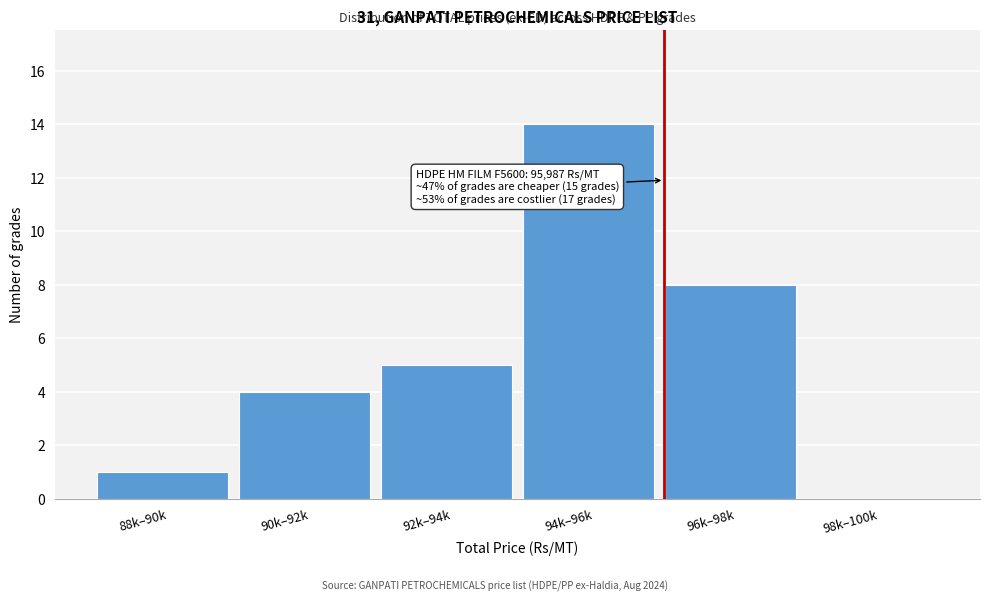

Reading left to right, list all the values displayed in this chart.

88k–90k=1	90k–92k=4	92k–94k=5	94k–96k=14	96k–98k=8	98k–100k=0